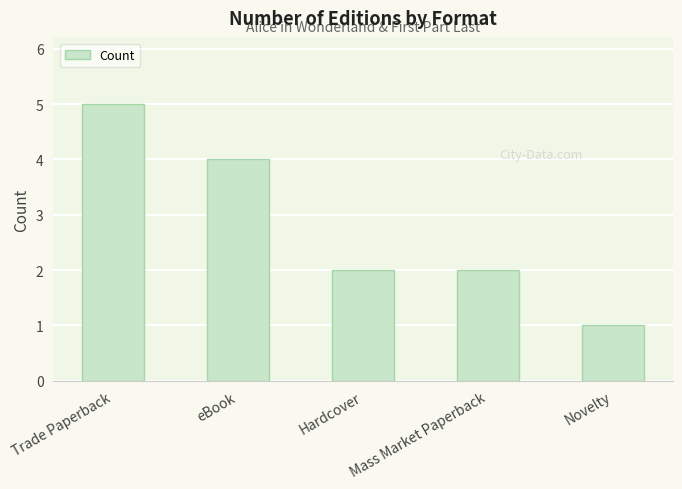

Approximately how many times larger is the value at Mass Market Paperback compared to Novelty?

2.0